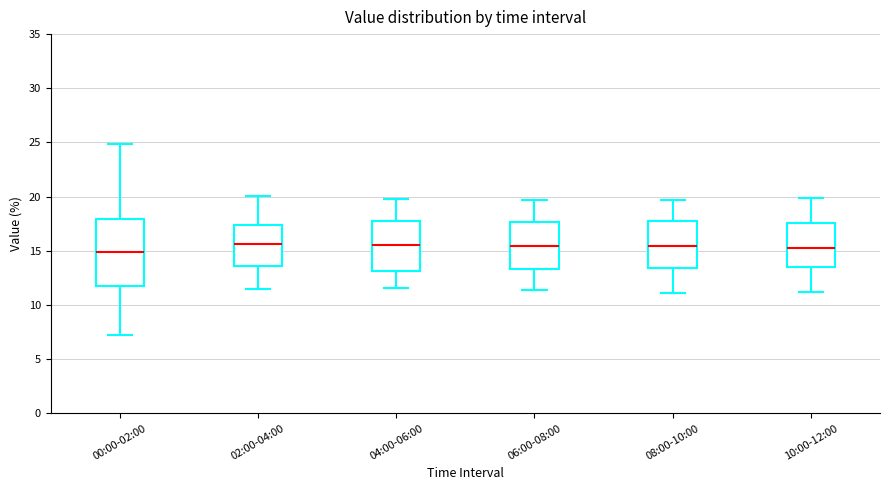

Where does the lower whisker of the box for 08:00-10:00 end on the y-axis? The values are not printed on the chart, so give them approximately, as read against the axis.

11.0